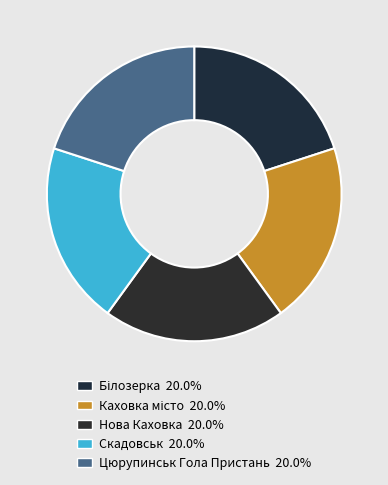

How many segments does this pie chart have?

5